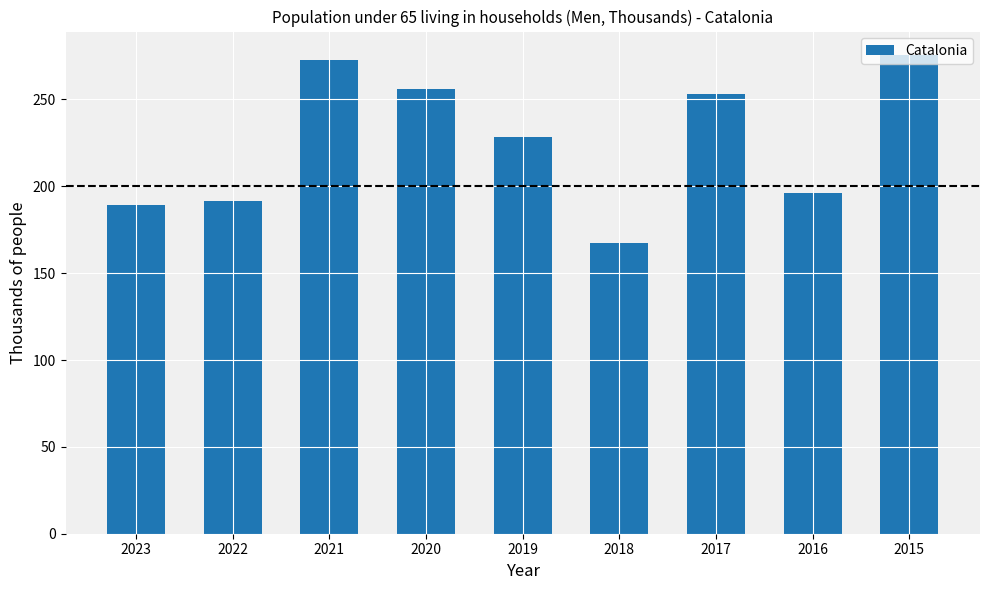

What is the change in value from 2021 to 2017?

-19.4